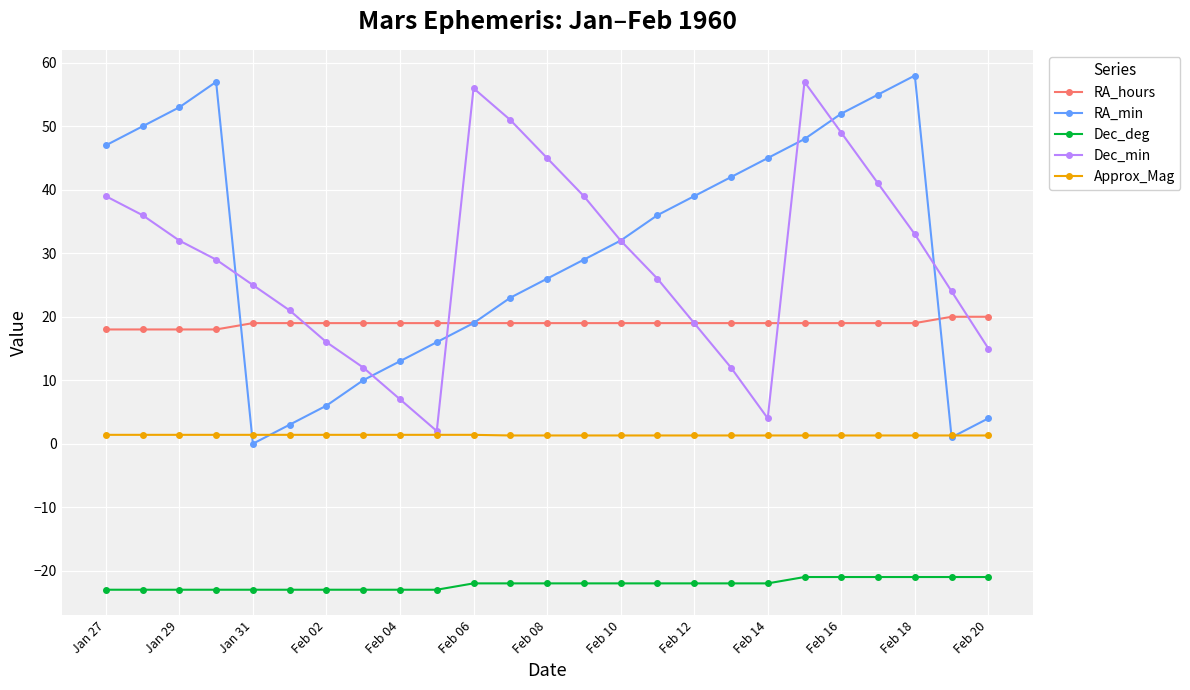

What is the value of the RA_min point at the 22nd from the left?

55.0